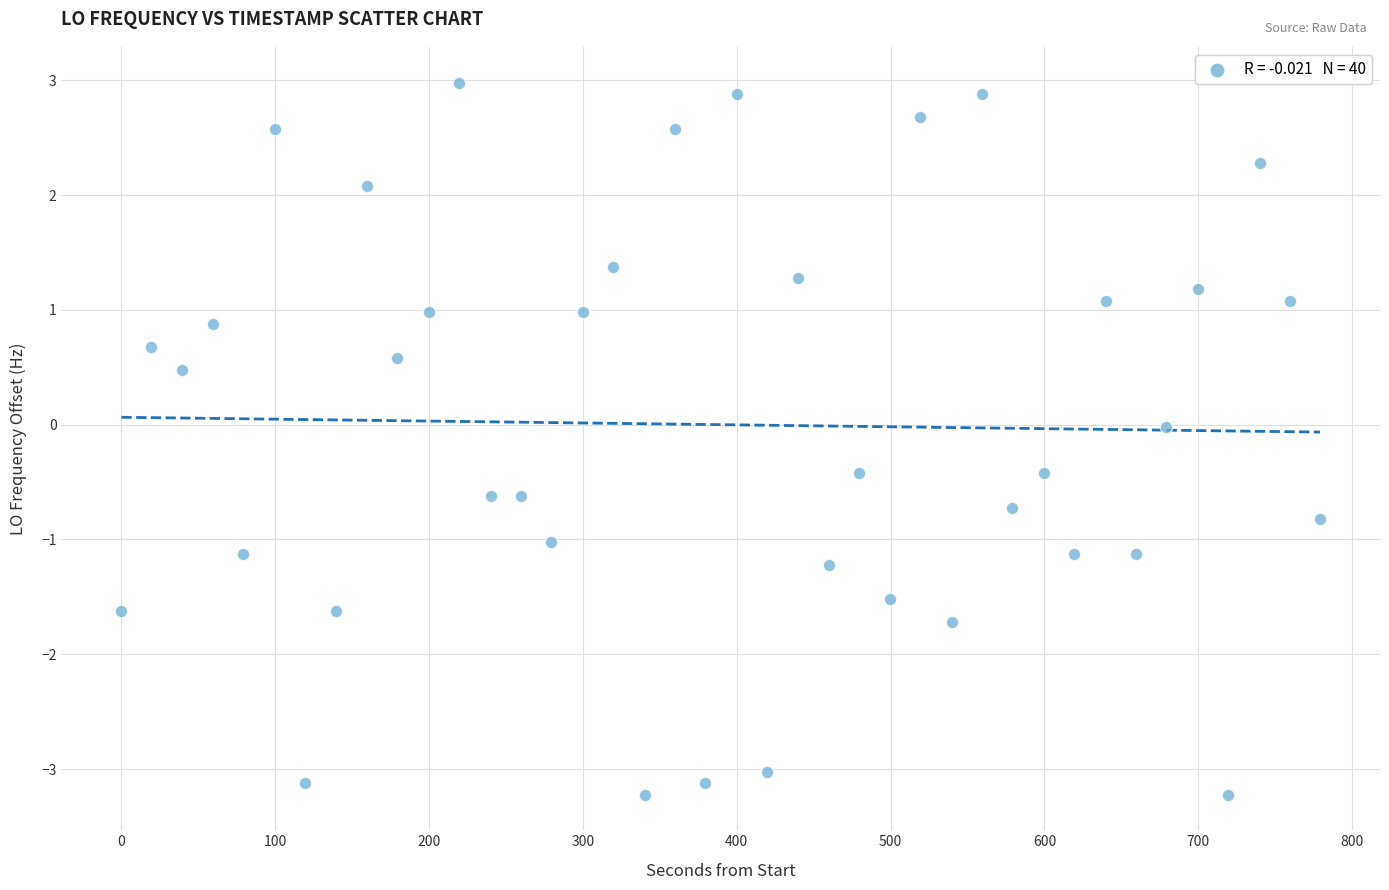

What is the range of Y values (max minus min)?

6.2